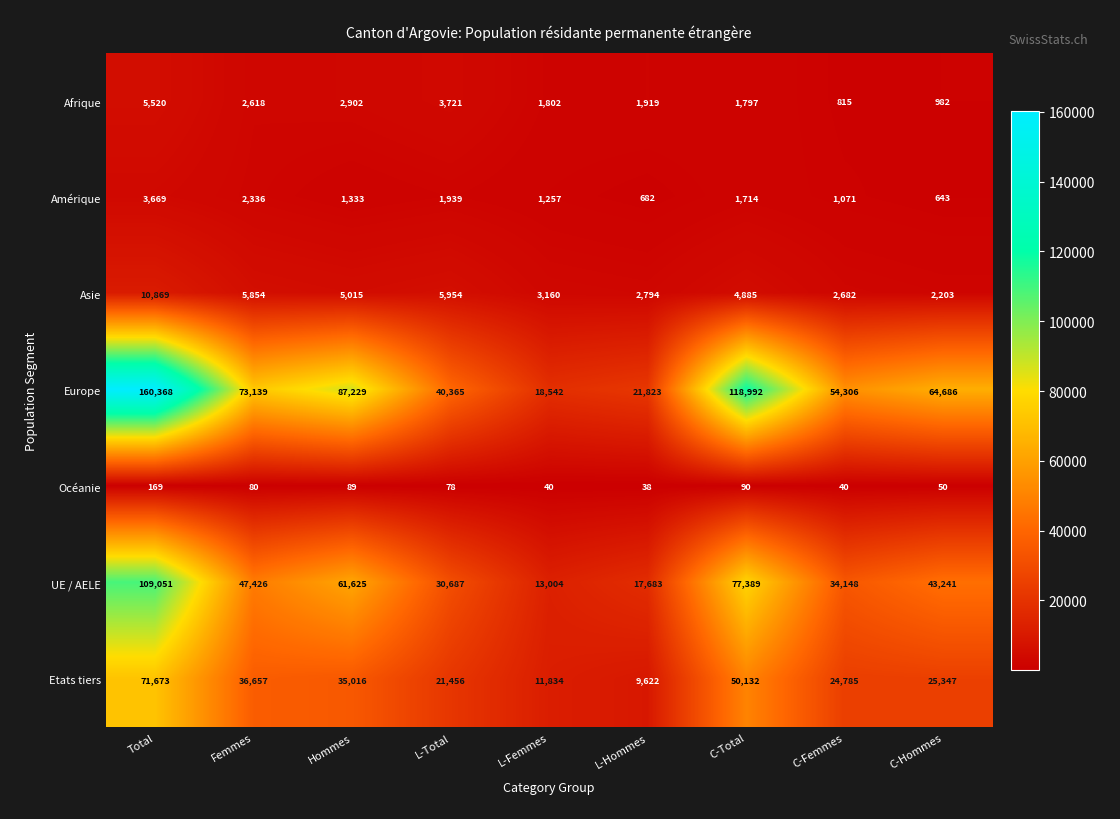

The value of Océanie at C-Hommes is 68. True or false?

False